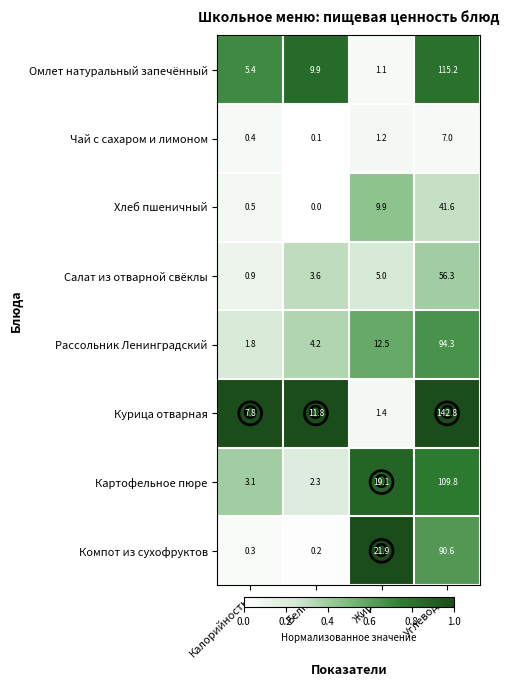

At which category is the sum across all series the highest?

Углеводы